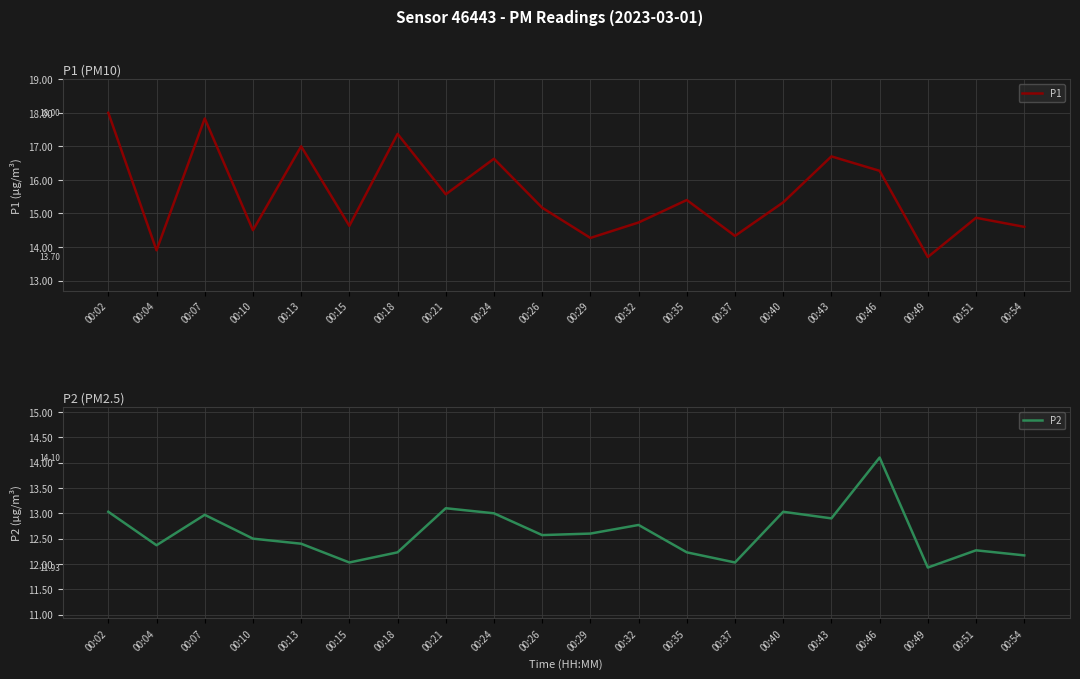

How many lines are shown in the chart?

2